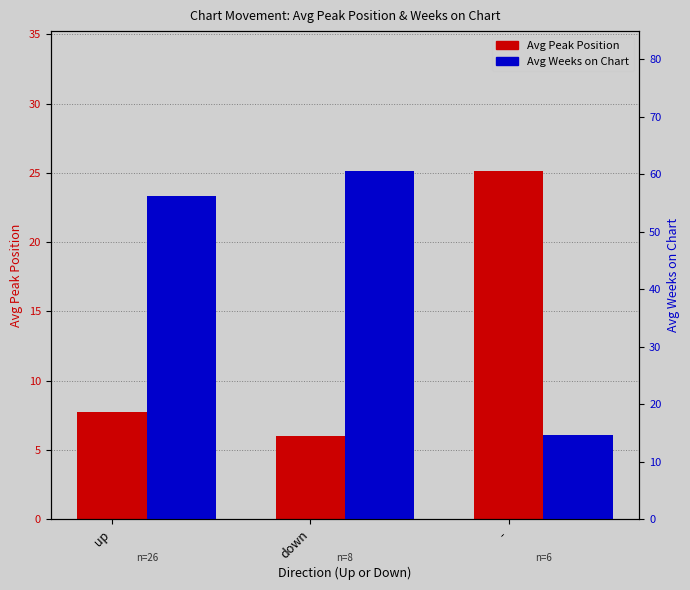

How many groups of bars are there?

3